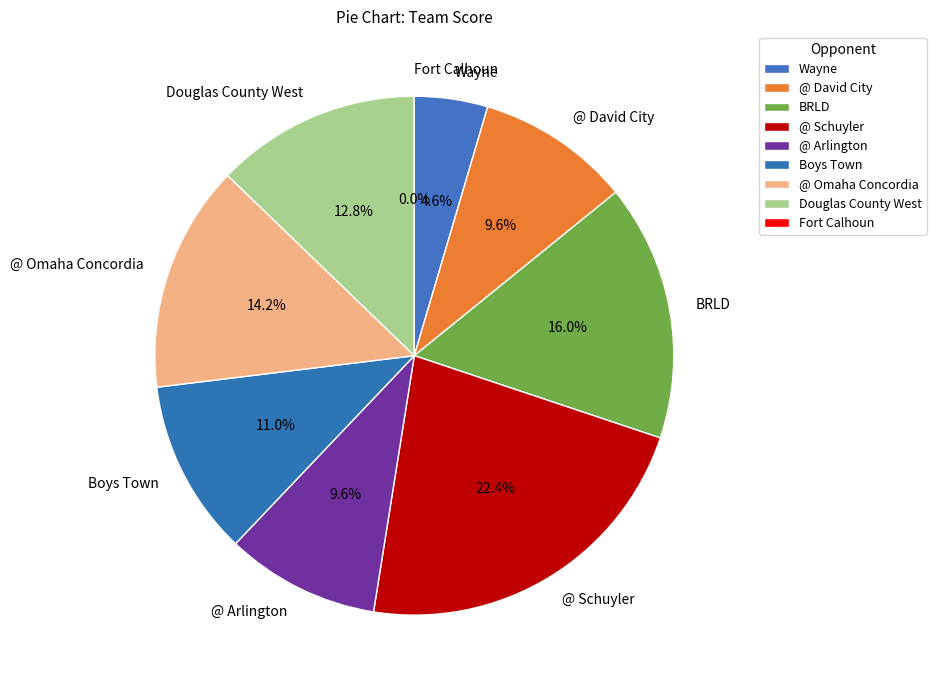

To the nearest percent, what is the difference between the Douglas County West and Fort Calhoun slice percentages?

13%